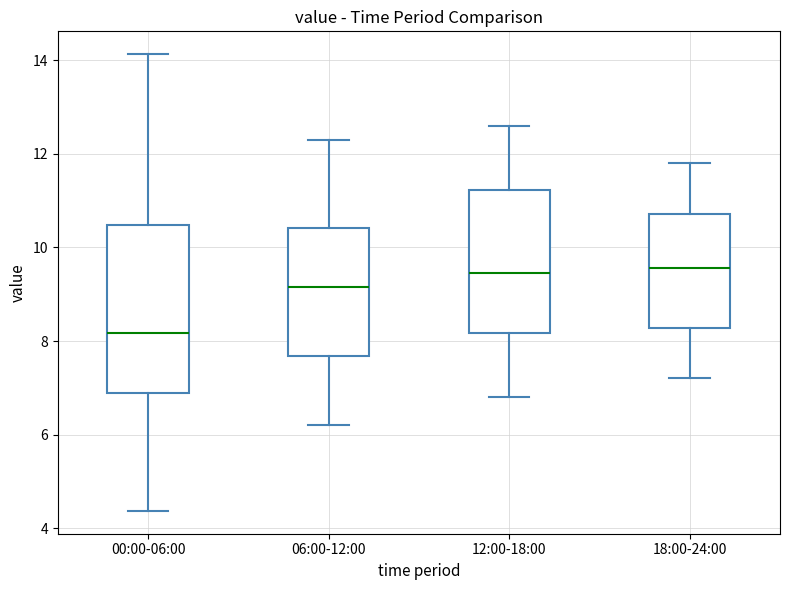

Which box has the lowest median line?

00:00-06:00